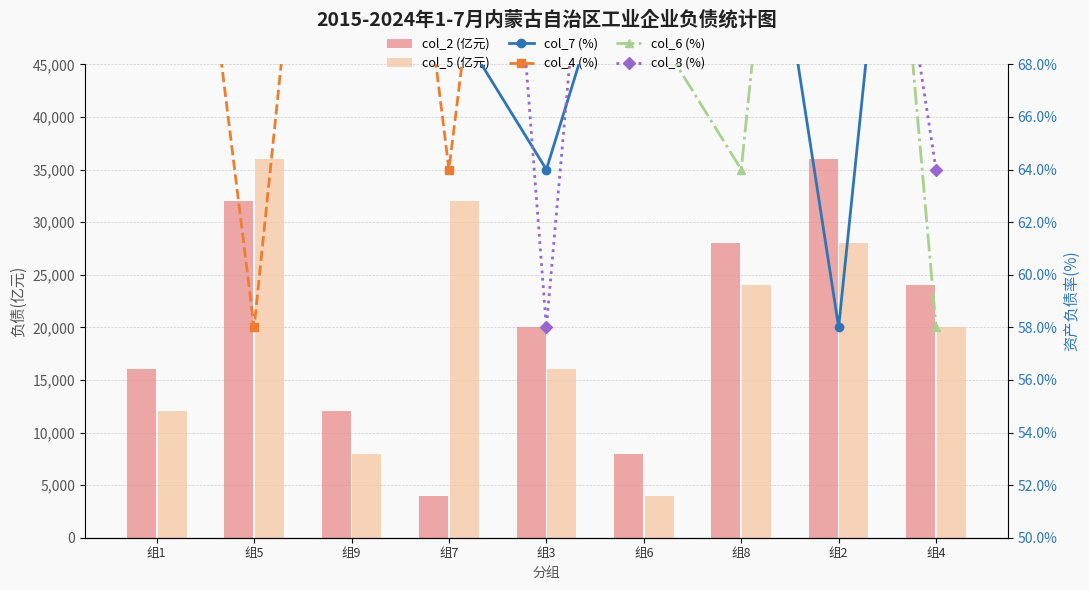

Which category has the lowest value across all series?

组2